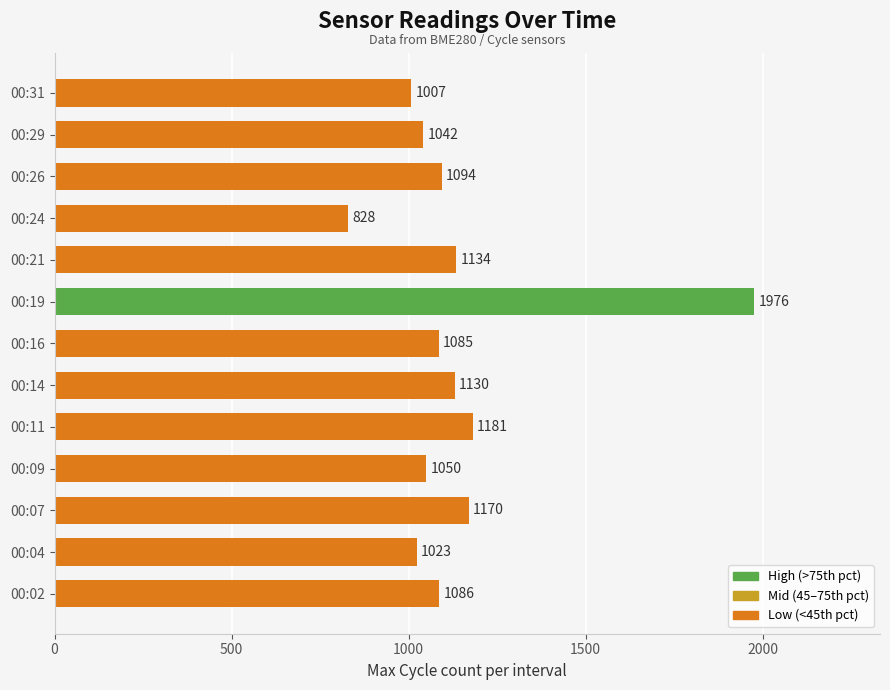

Reading bottom to top, list all the values displayed in this chart.

1086	1023	1170	1050	1181	1130	1085	1976	1134	828	1094	1042	1007